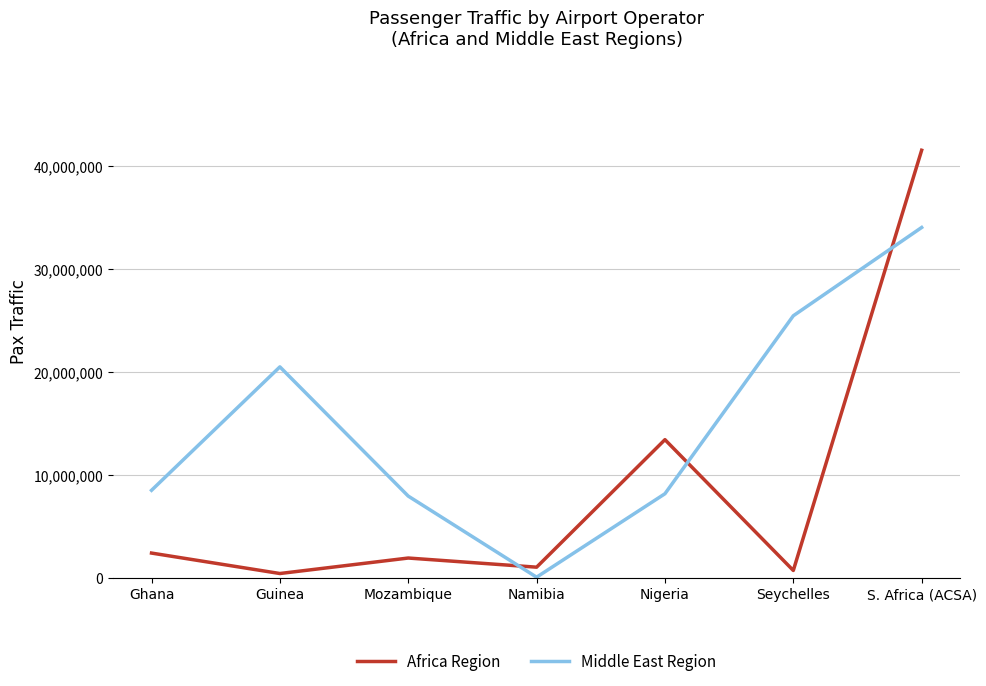

True or false: Middle East Region has a value of 20463000 at Guinea.

True